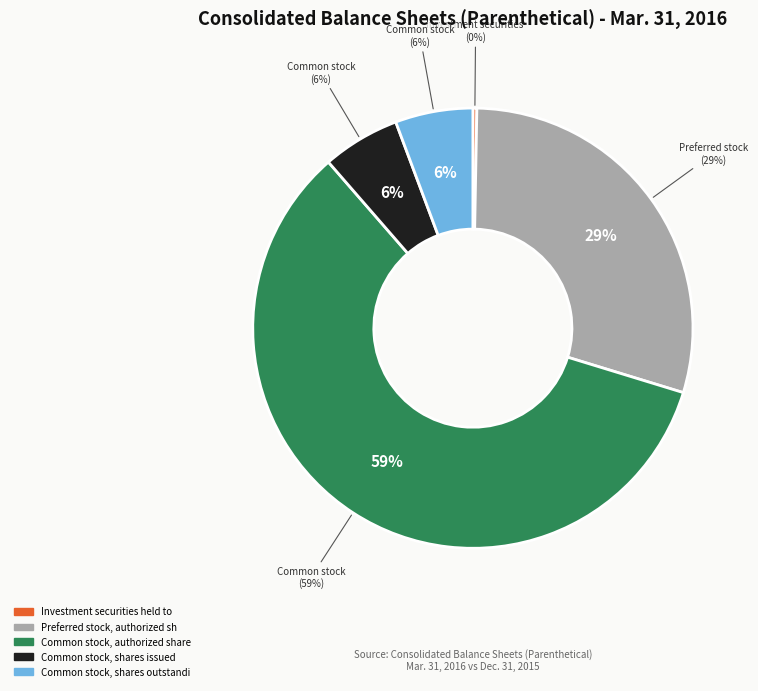

Which slice is the largest?

Common stock, authorized shares